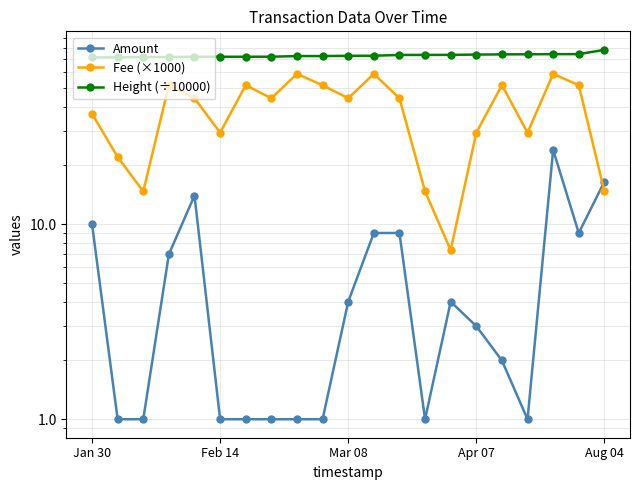

Rank the series by their maximum value, from highest to lowest.

Height (÷10000), Fee (×1000), Amount